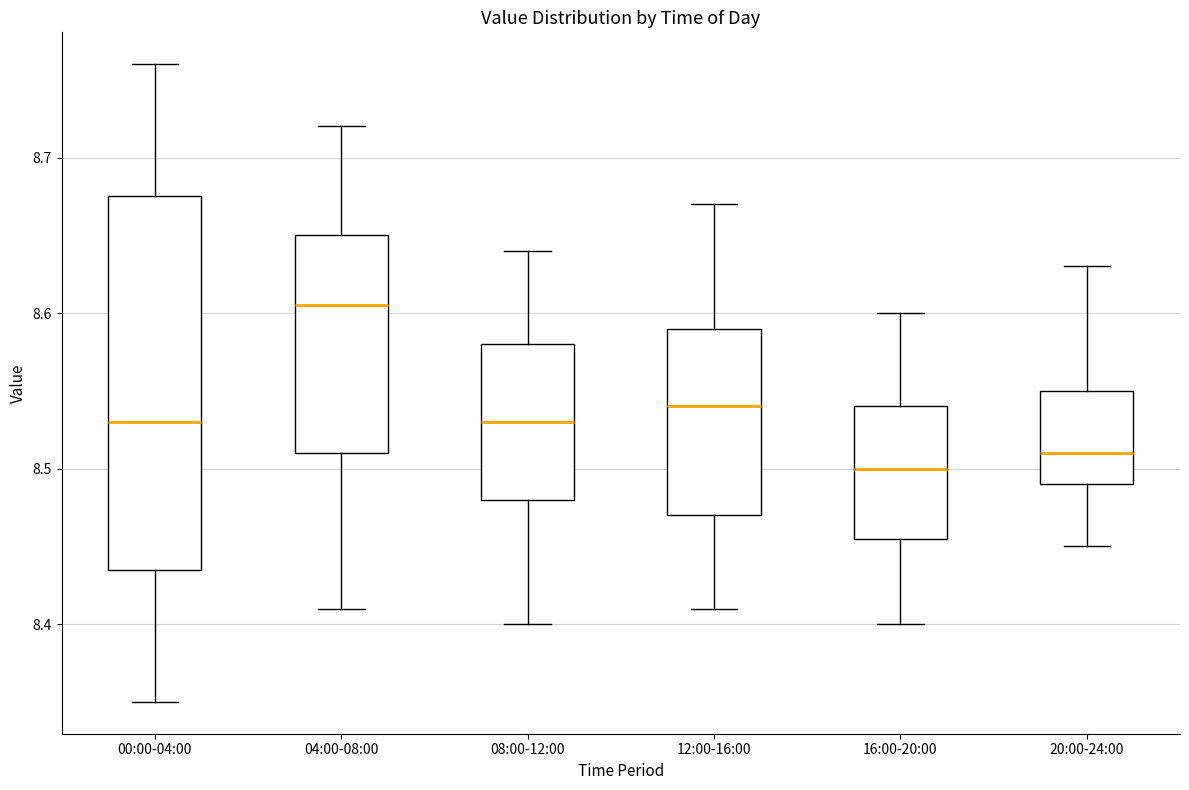

Where is the upper edge of the box for 20:00-24:00 on the y-axis? The values are not printed on the chart, so give them approximately, as read against the axis.

8.55